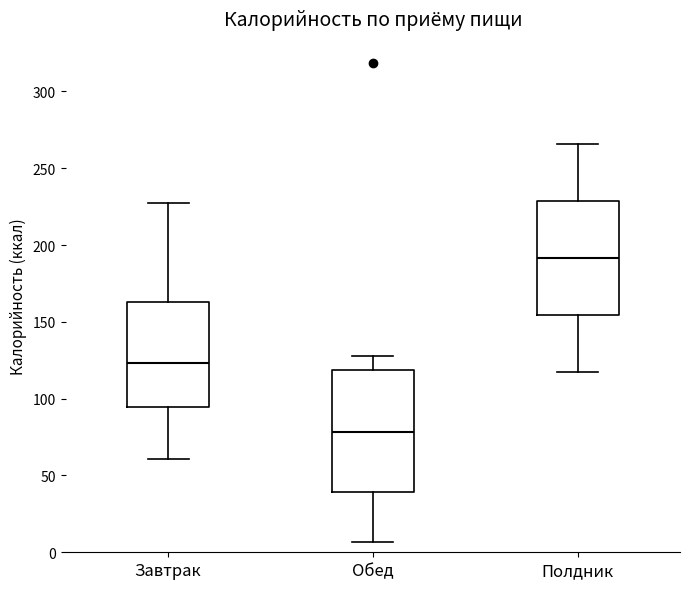

Reading left to right, transcribe this box plot: for each box, give where its median line is, the range the box spans, and where its two whiskers end, as read against the y-axis. The values are not printed on the chart, so give them approximately, as read against the axis.

Завтрак: median 125, box 95 to 165, whiskers 60 to 225
Обед: median 80, box 40 to 120, whiskers 5 to 130
Полдник: median 190, box 155 to 230, whiskers 120 to 265